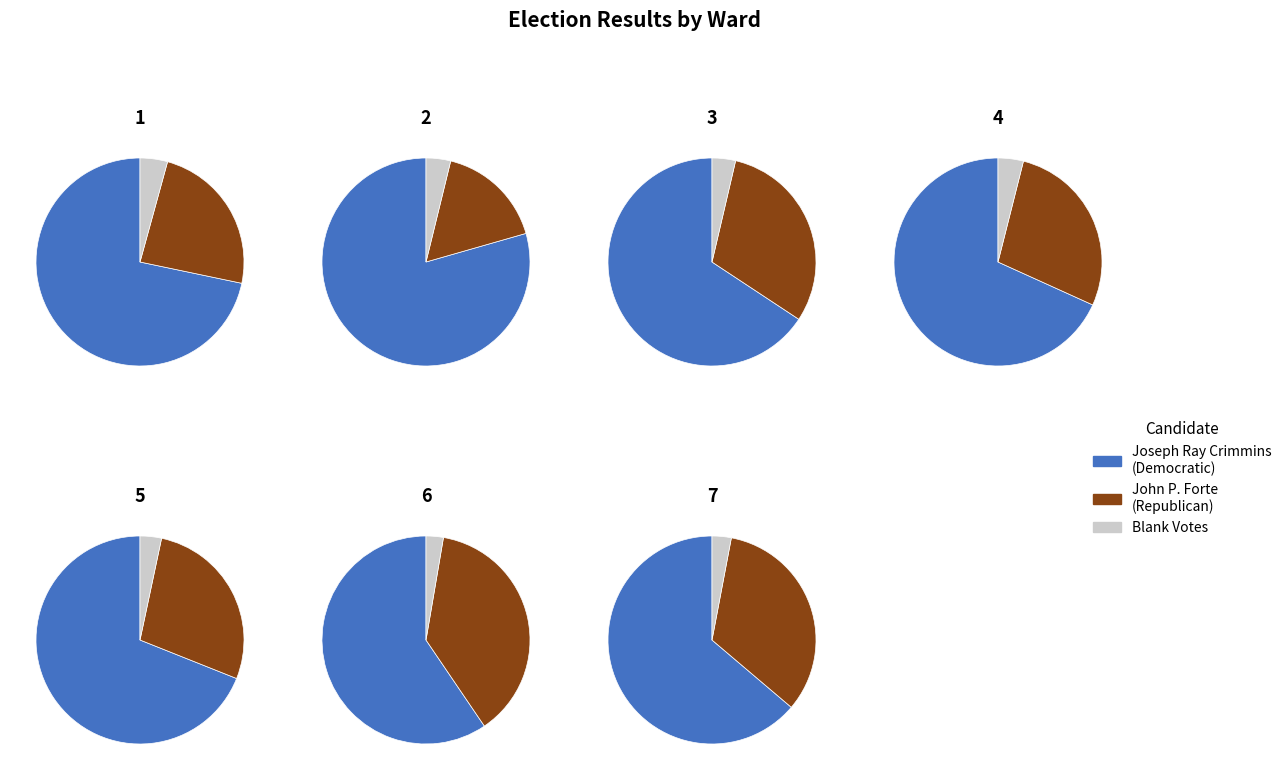

Rank the series at Ward 1 from highest to lowest value.

Joseph Ray Crimmins (Democratic), John P. Forte (Republican), Blank Votes